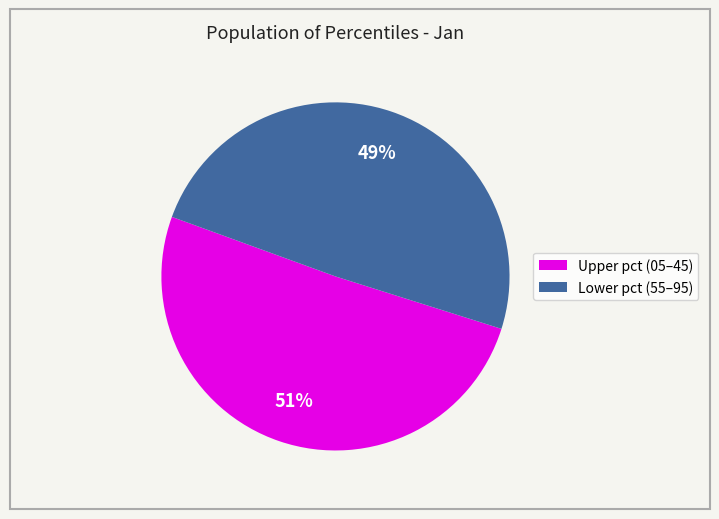

How many segments does this pie chart have?

2